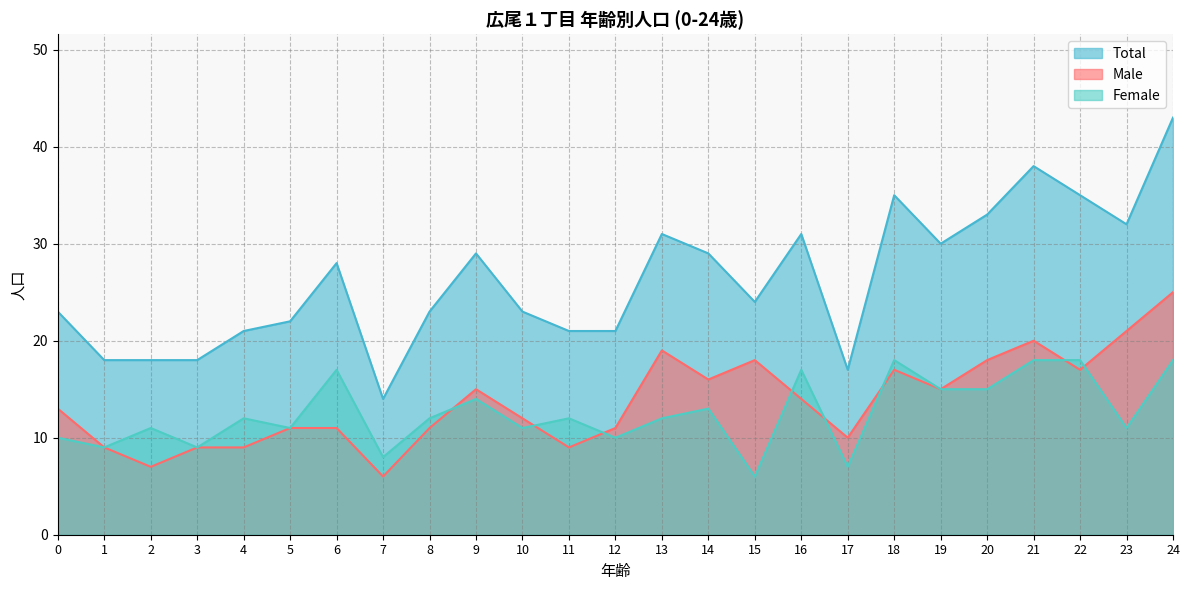

How many categories are shown in the chart?

25